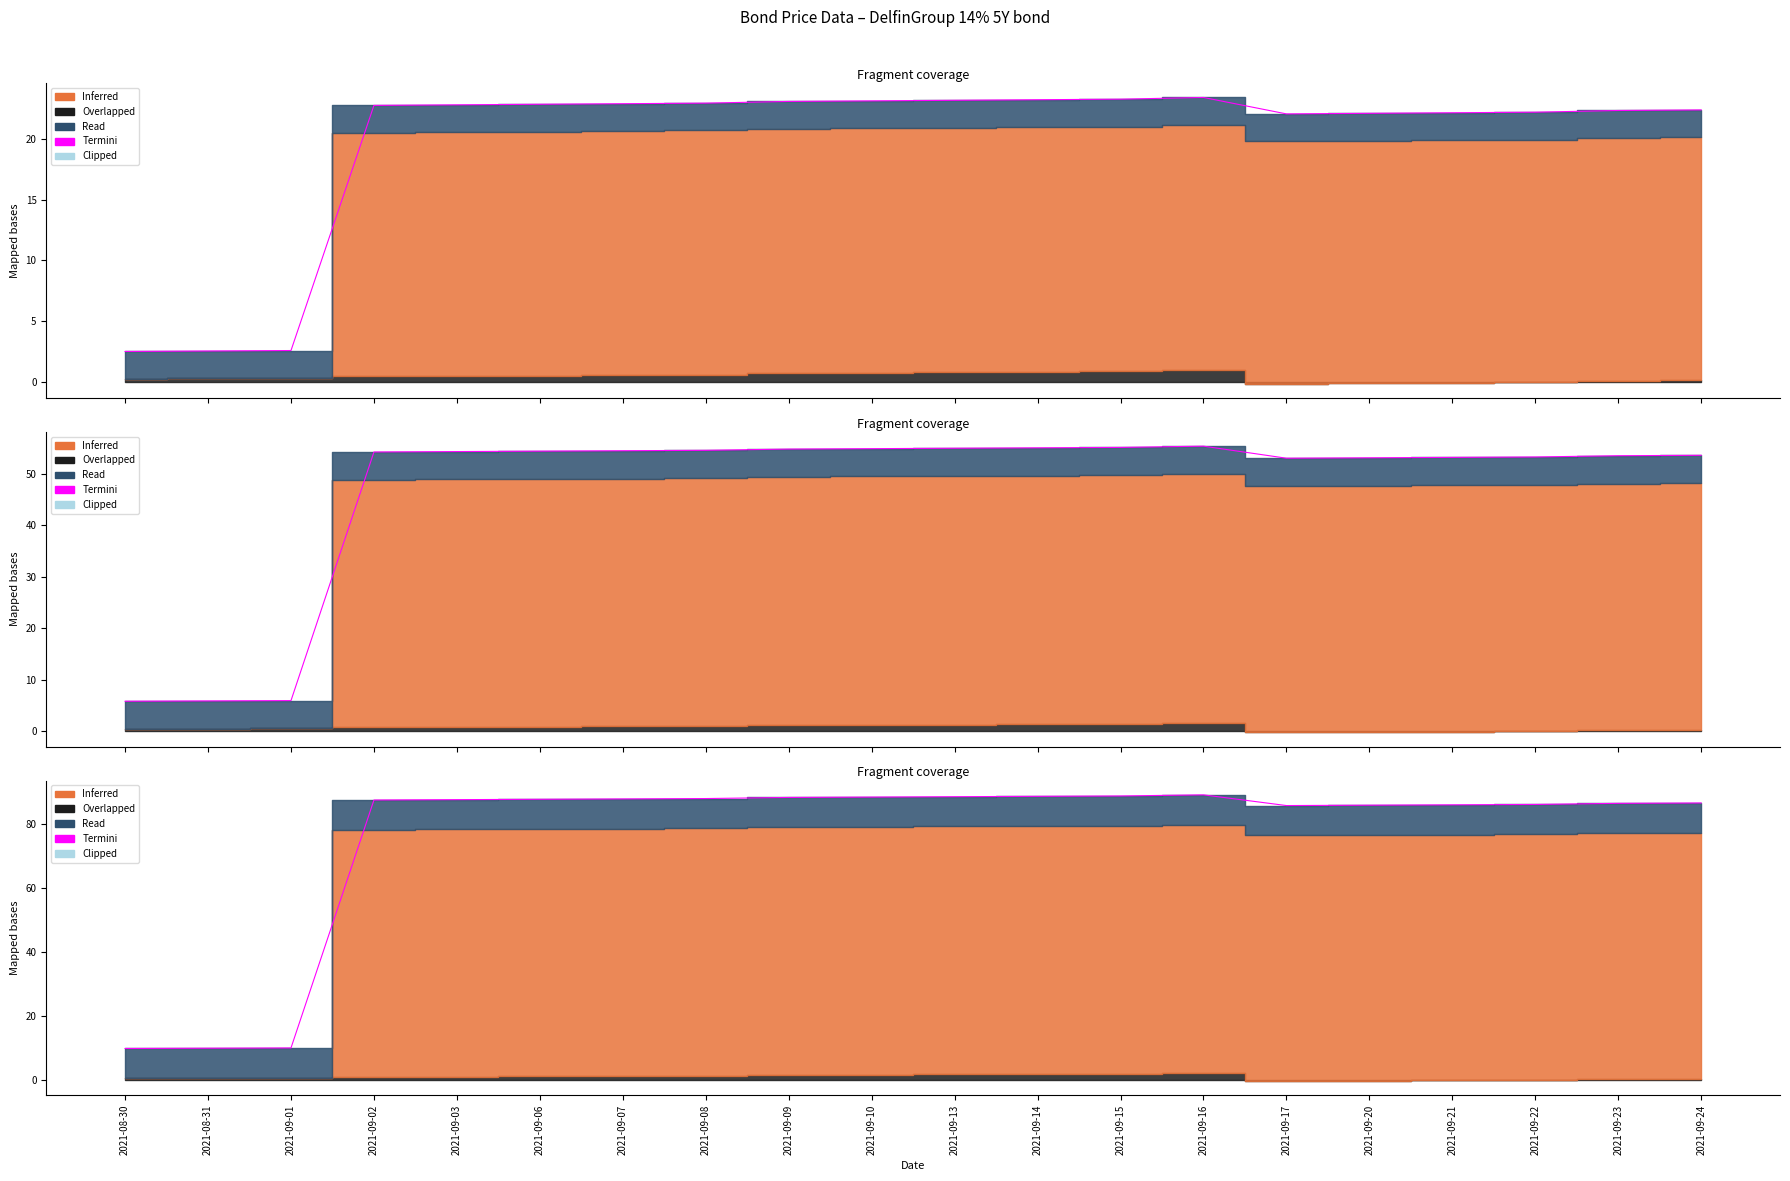

What is the difference between the maximum and minimum values?

79.4